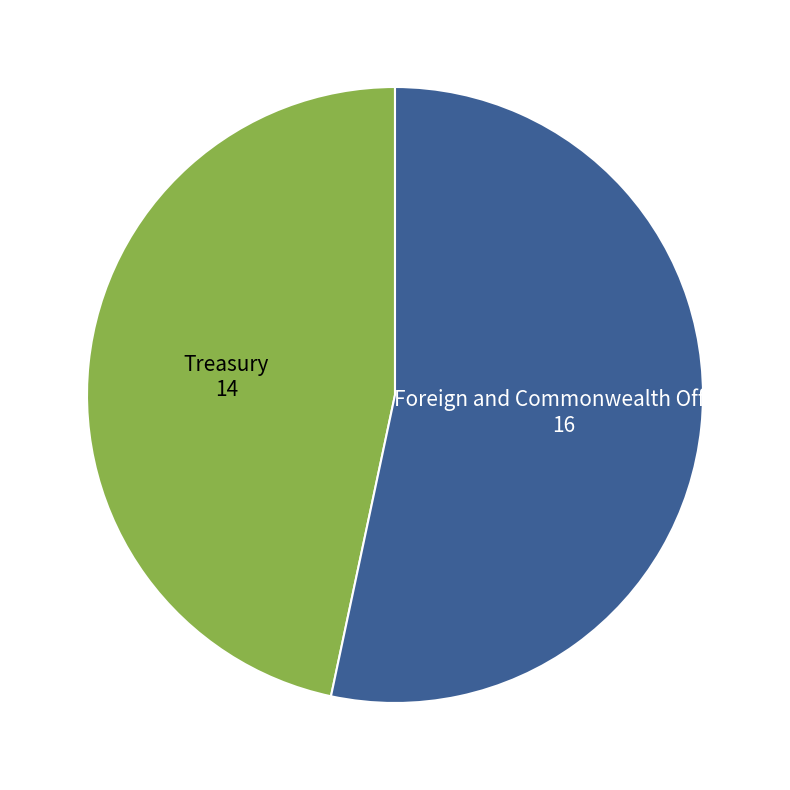

How many segments does this pie chart have?

2